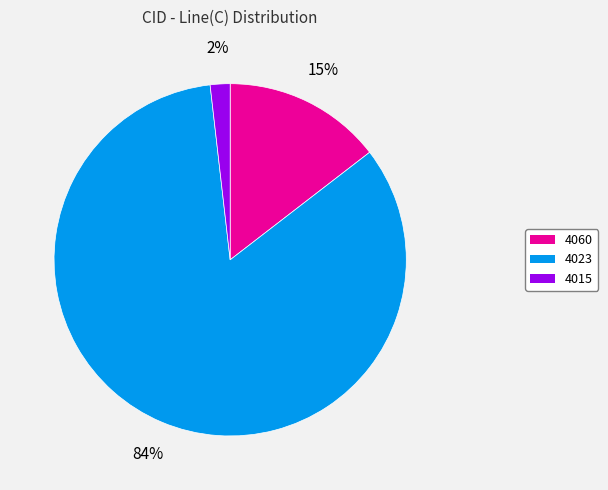

Between 4060 and 4023, which is larger?

4023